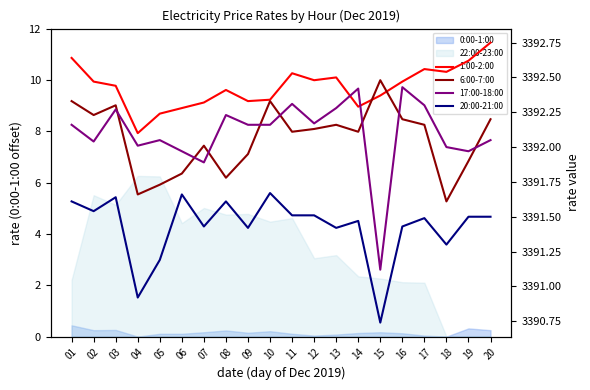

How many lines are shown in the chart?

4